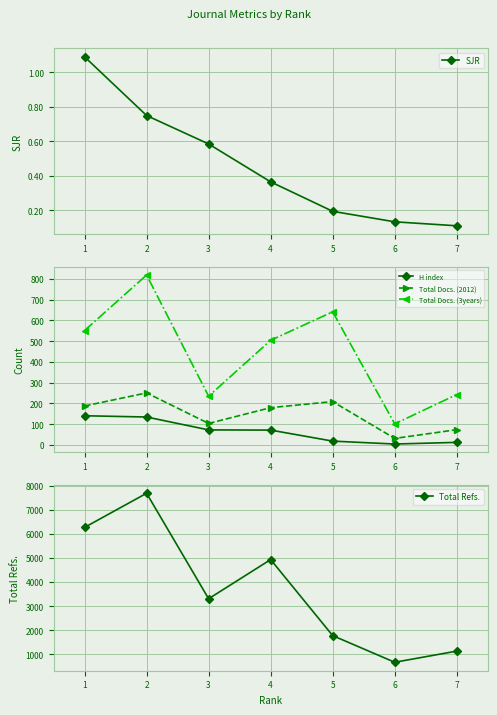

What is the minimum value for Total Docs. (2012)?

32